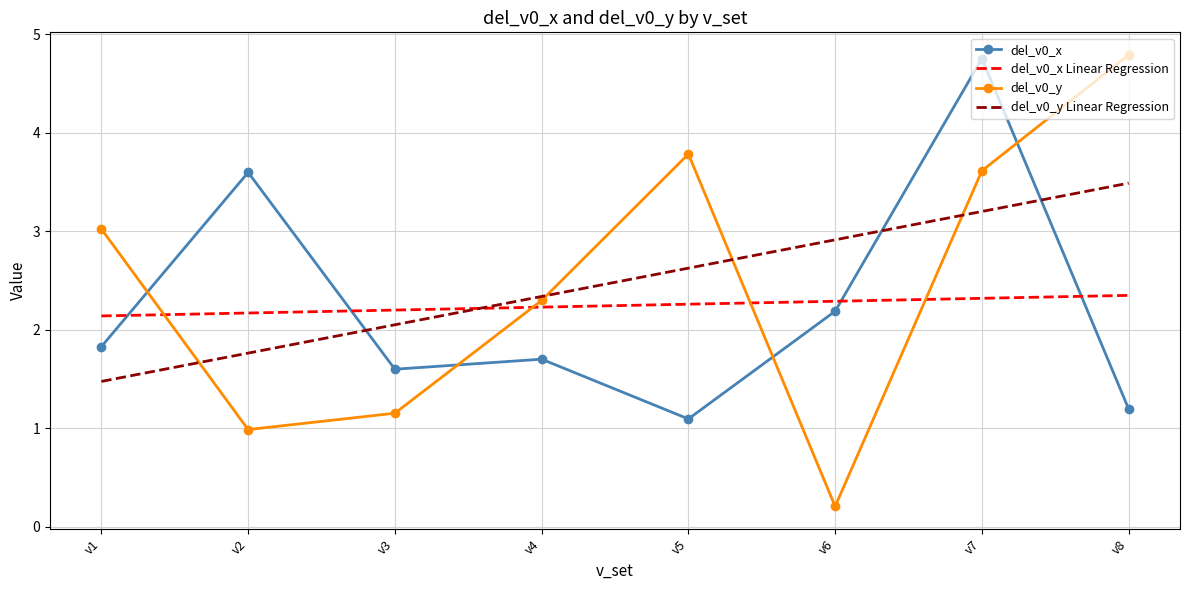

How many times do del_v0_y and del_v0_x Linear Regression cross each other?

4